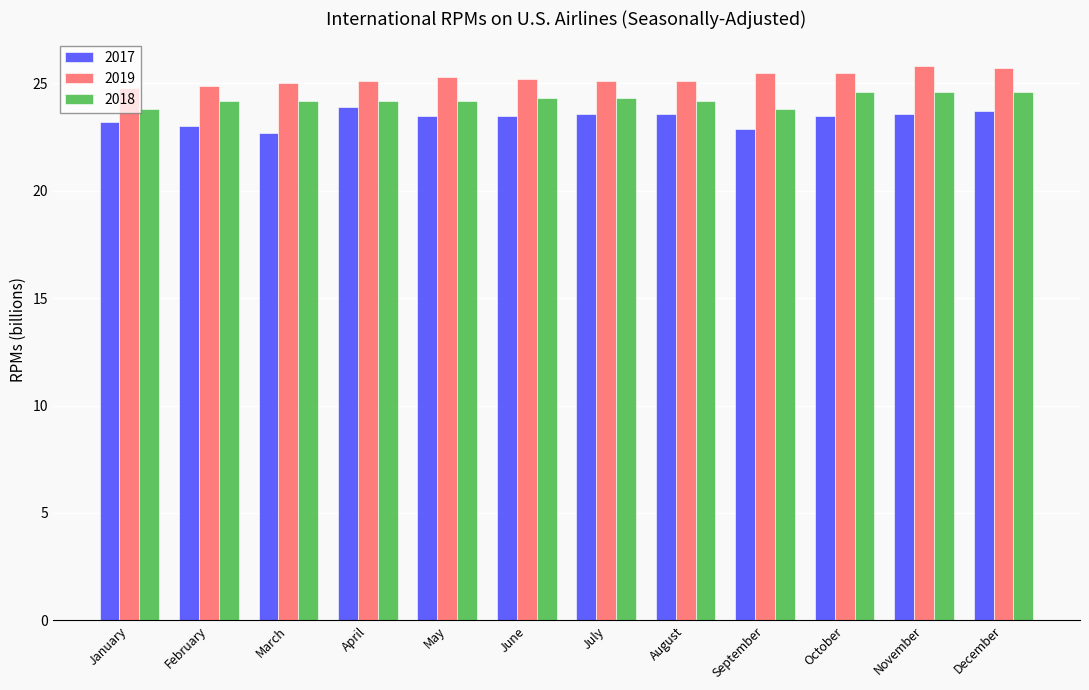

How many groups of bars are there?

12